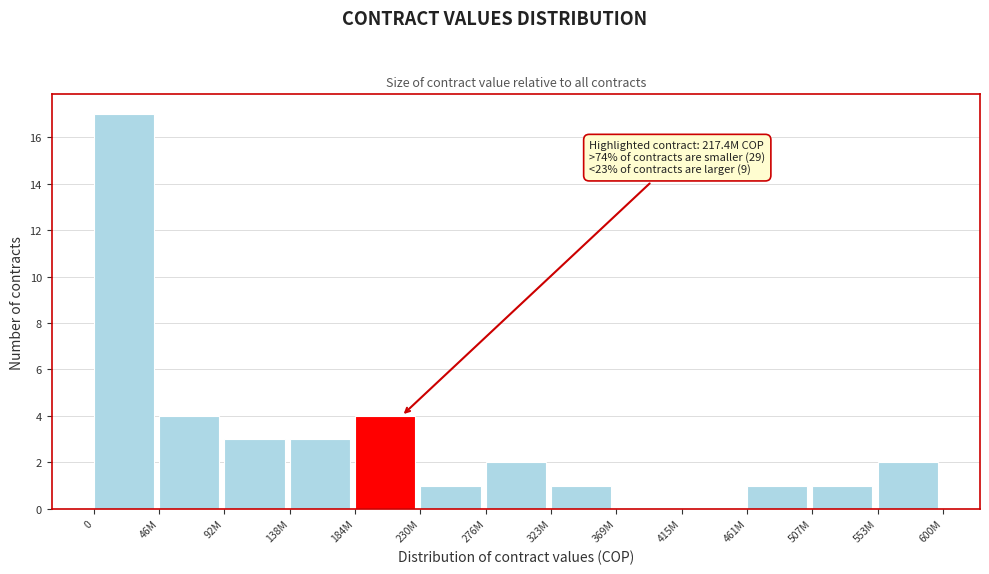

Reading left to right, list all the values displayed in this chart.

0=17	46M=4	92M=3	138M=3	184M=4	230M=1	276M=2	323M=1	369M=0	415M=0	461M=1	507M=1	553M=2